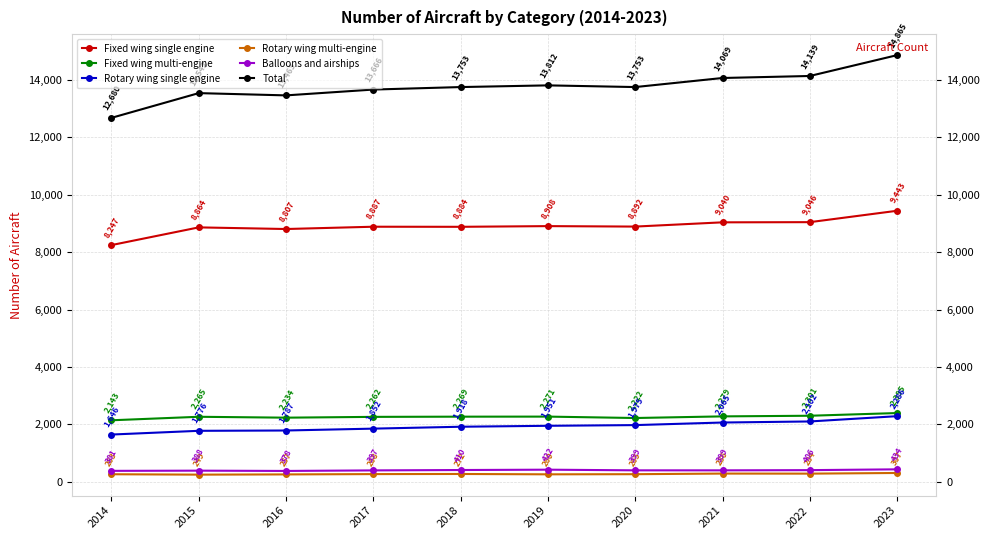

The Rotary wing multi-engine series shows 249 at 2015. True or false?

True